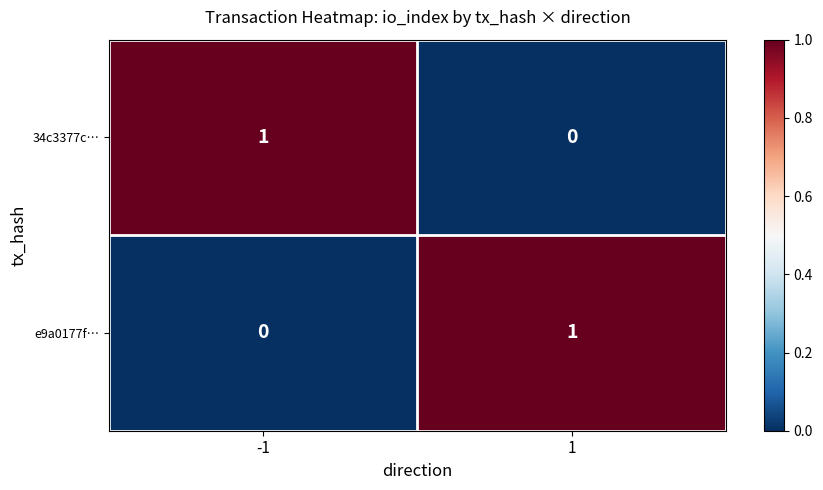

Reading left to right, extract all data points from this chart.

34c3377c…: 1	0
e9a0177f…: 0	1